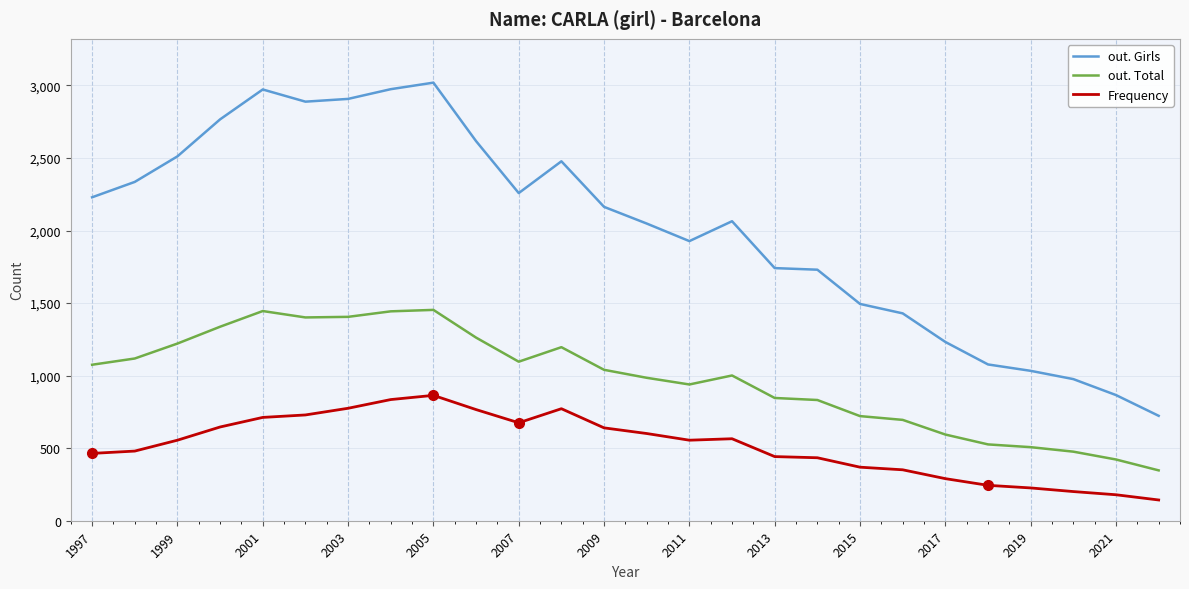

List the series in order of their peak value, lowest first.

Frequency, out. Total, out. Girls